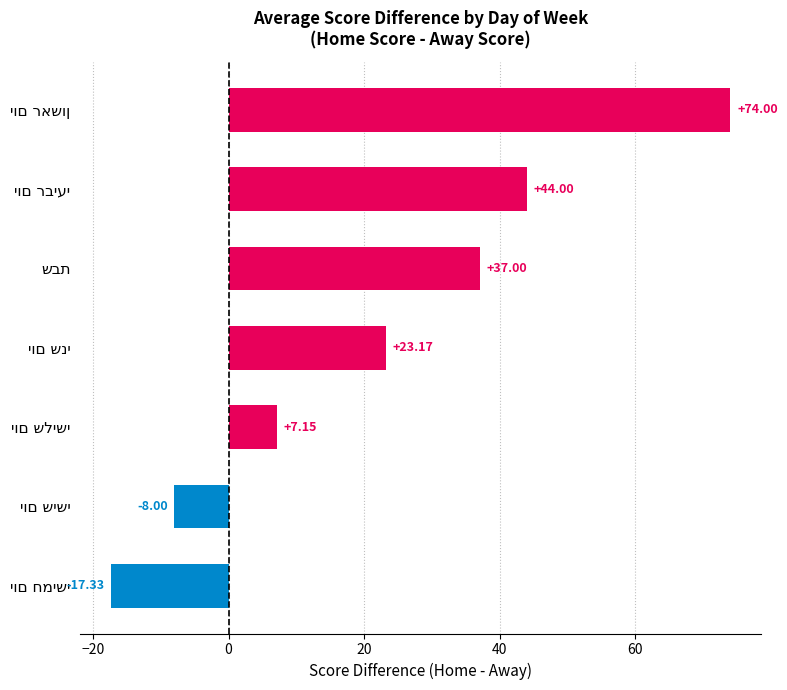

What is the difference between the maximum and minimum values?

91.3